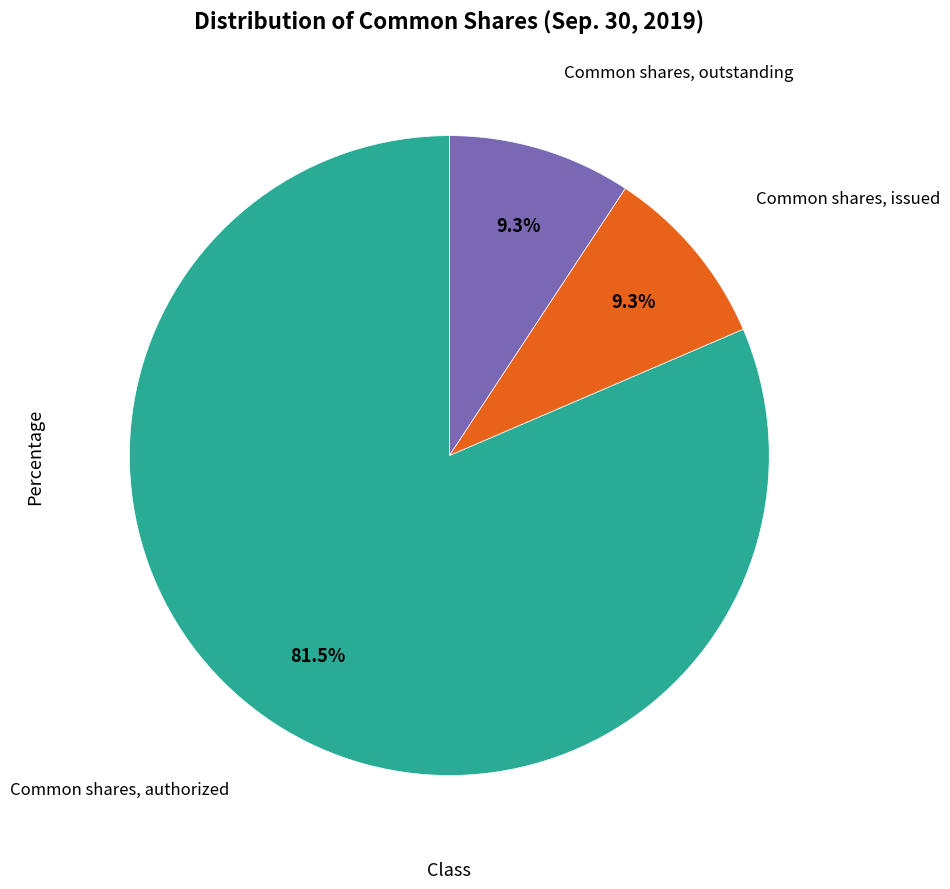

How many slices are in this pie chart?

3